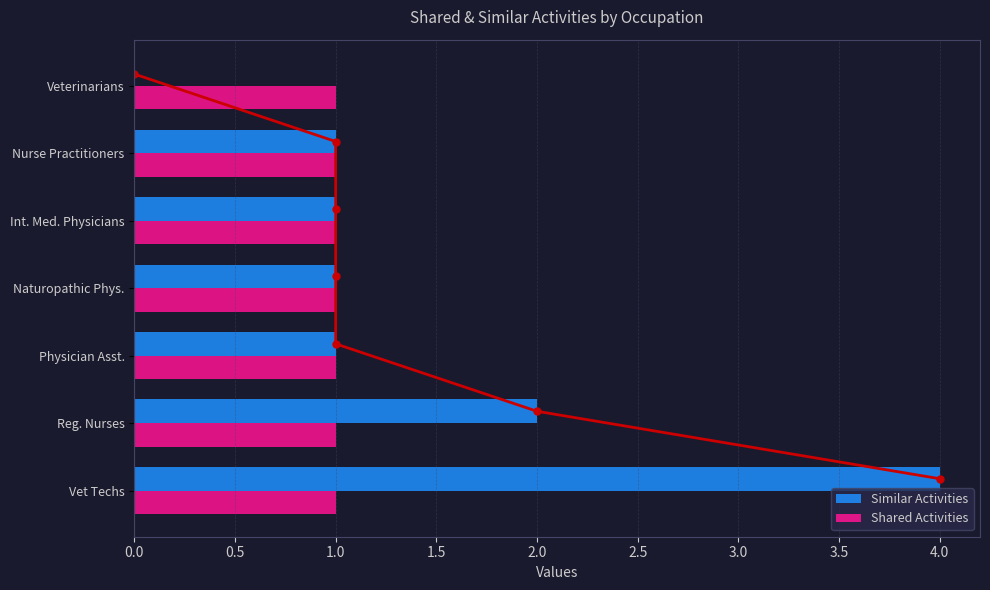

True or false: Shared Activities has a value of 2 at Vet Techs.

False